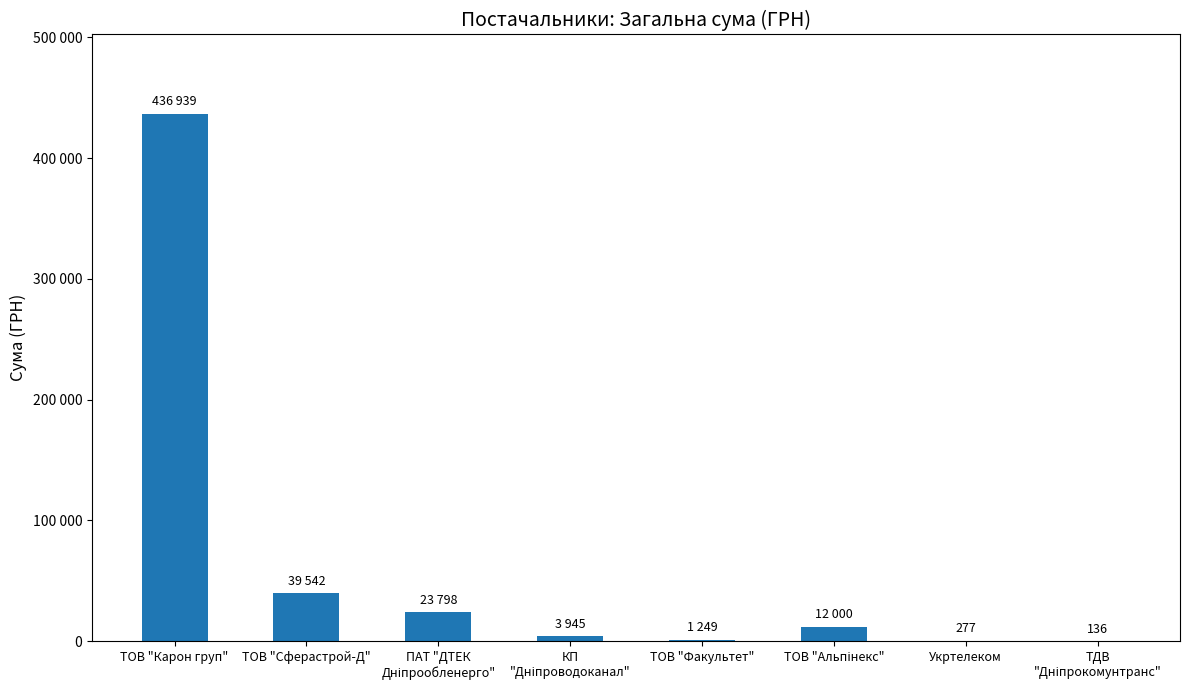

How many distinct data groups are displayed?

1